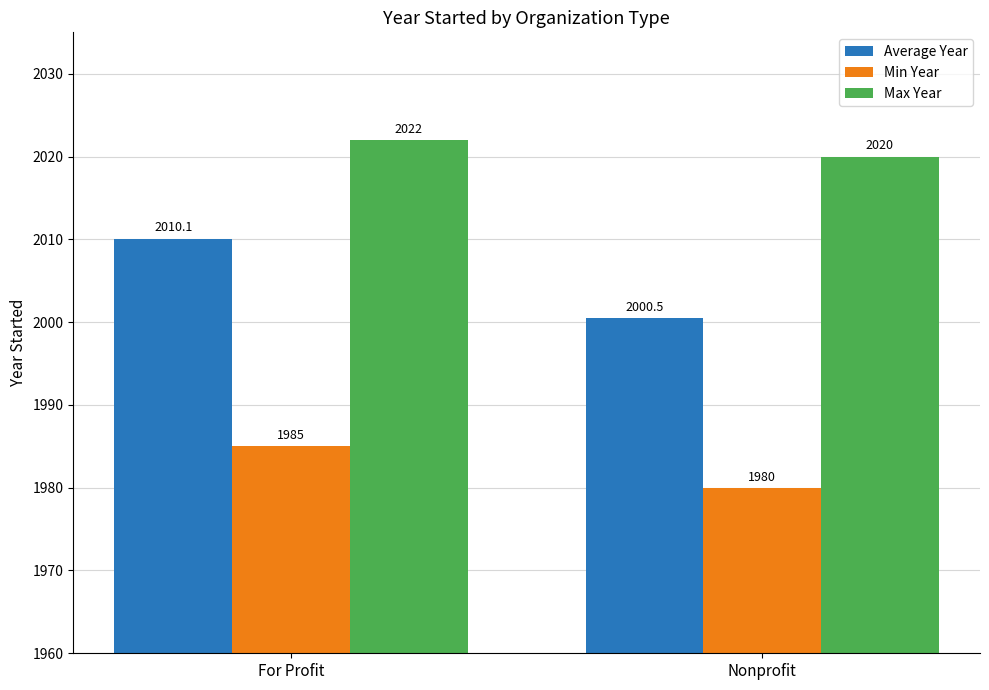

What are all the series names shown in the legend?

Average Year, Min Year, Max Year